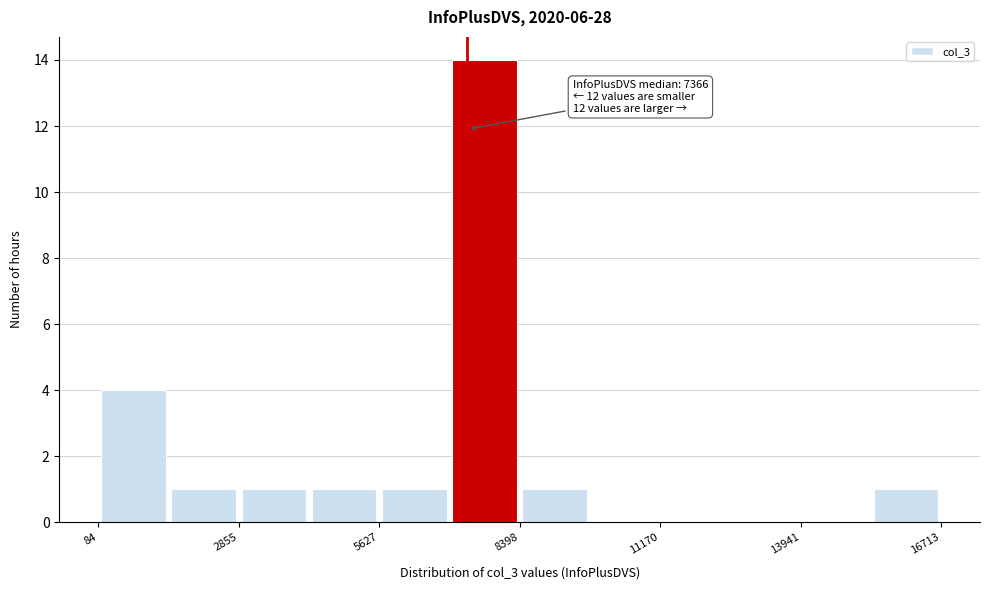

Around what value on the x-axis is the tallest bar? Give the approximate position of its centre, as read against the axis.

7500